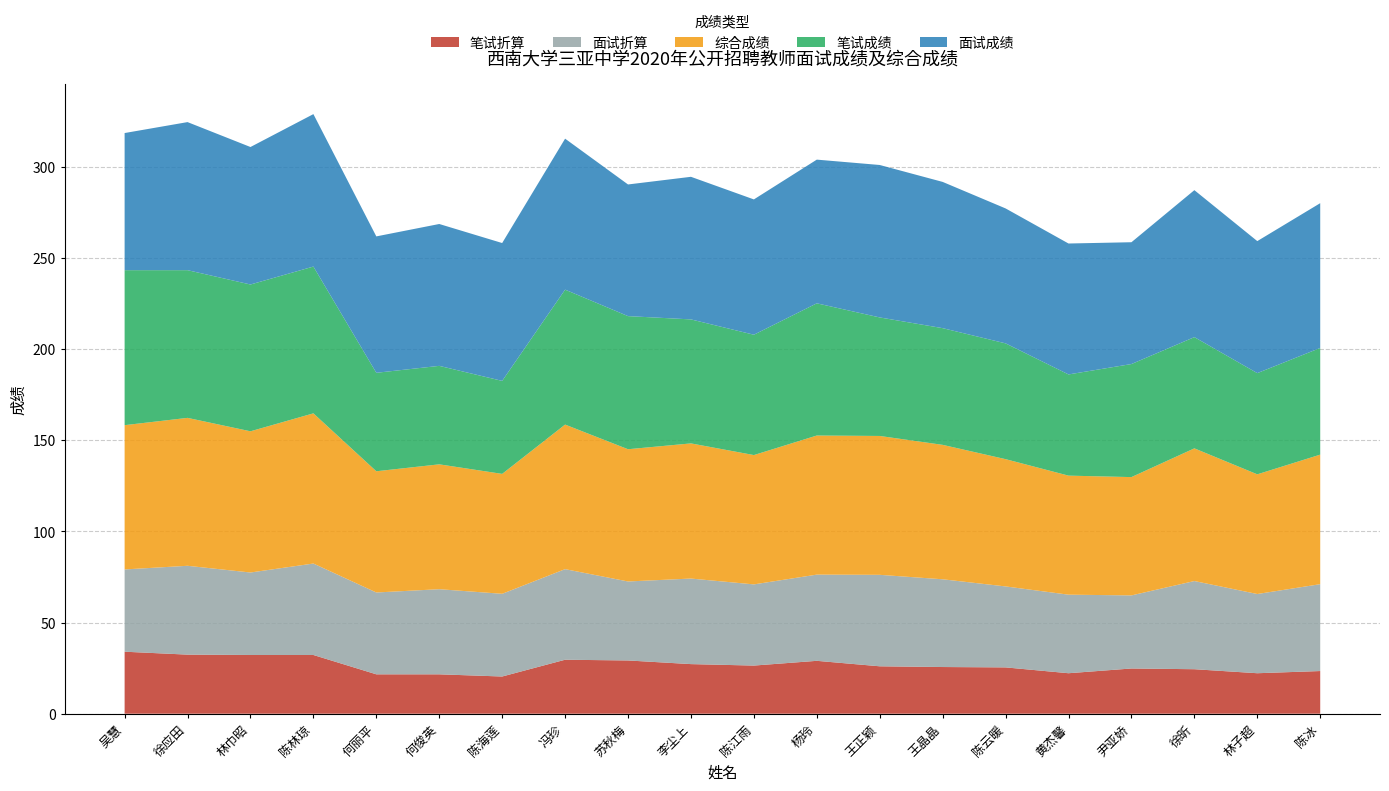

Reading left to right, transcribe all the data shown in this chart.

笔试成绩: 85.0	81.0	80.5	80.5	54.0	54.0	51.0	74.0	73.0	68.0	66.0	72.5	65.0	64.0	63.5	55.5	62.0	61.0	55.5	58.5
笔试折算: 34.0	32.4	32.2	32.2	21.6	21.6	20.4	29.6	29.2	27.2	26.4	29.0	26.0	25.6	25.4	22.2	24.8	24.4	22.2	23.4
面试成绩: 75.2	81.2	75.4	83.6	74.8	77.8	75.6	82.8	72.2	78.2	74.2	78.8	83.6	80.2	74.0	71.8	66.8	80.6	72.4	79.4
面试折算: 45.1	48.7	45.2	50.2	44.9	46.7	45.4	49.7	43.3	46.9	44.5	47.3	50.2	48.1	44.4	43.1	40.1	48.4	43.4	47.6
综合成绩: 79.1	81.1	77.4	82.4	66.5	68.5	65.8	79.3	72.5	74.1	70.9	76.3	76.2	73.7	69.8	65.3	64.9	72.8	65.6	71.0